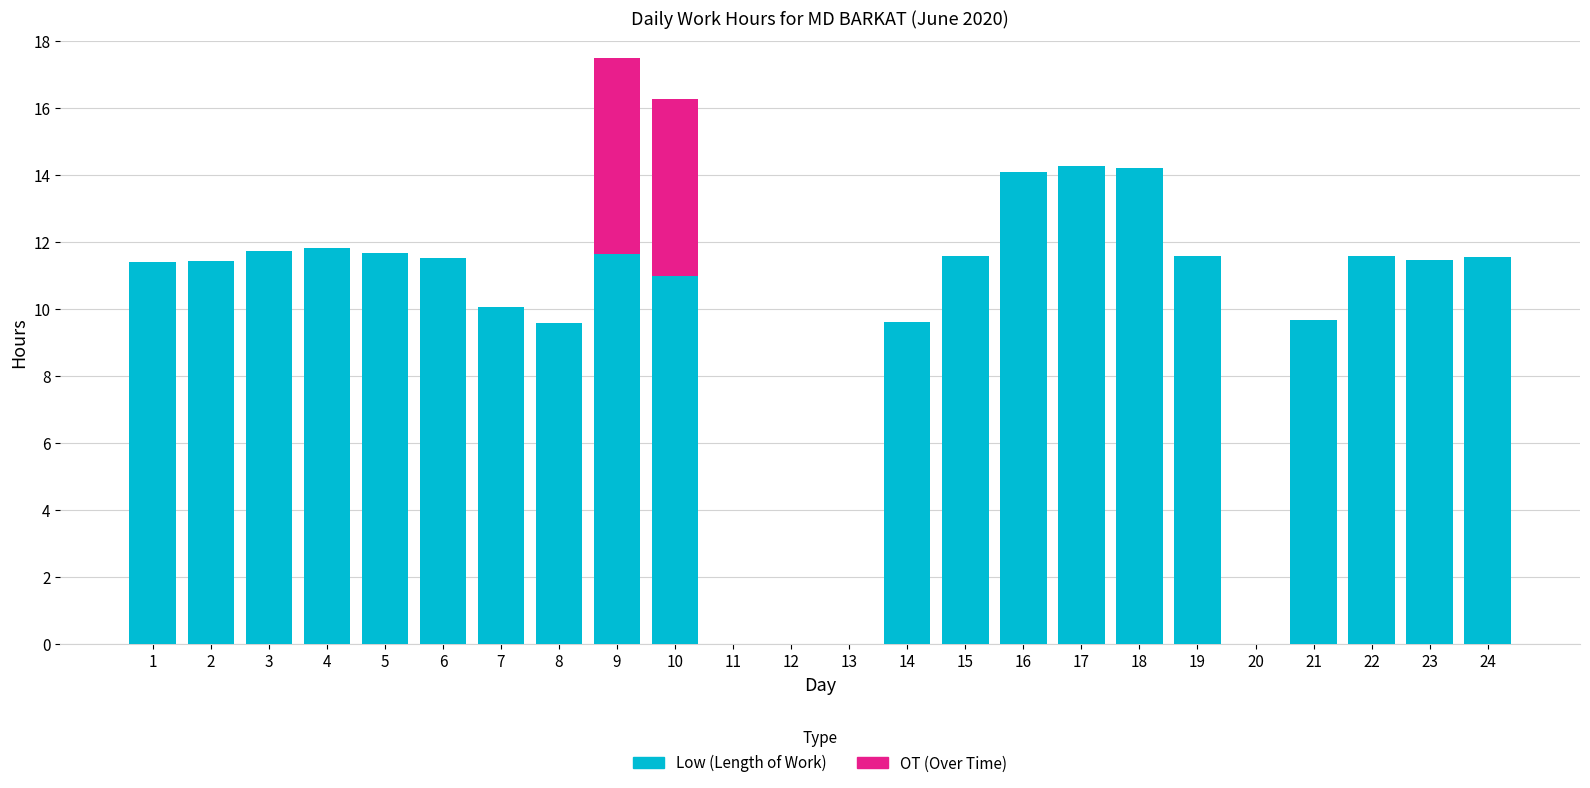

At which category is the sum across all series the highest?

9